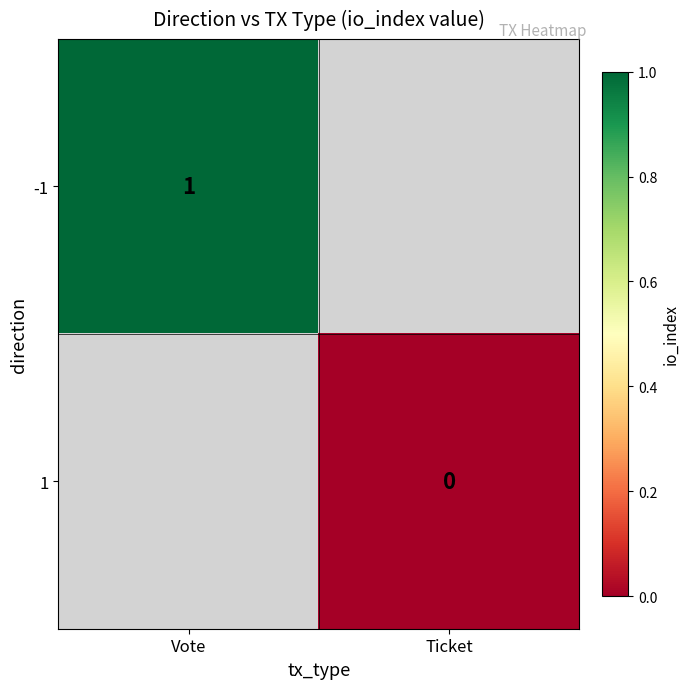

The -1 series shows 1 at Vote. True or false?

True